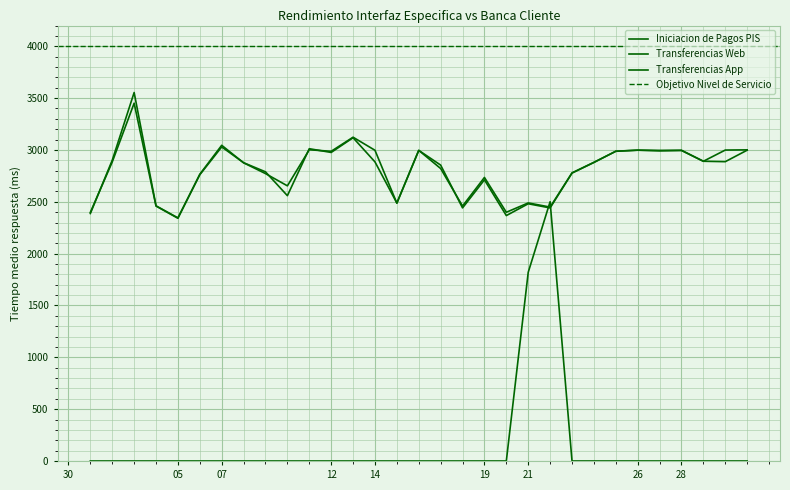

Reading left to right, list all the values displayed in this chart.

Iniciacion de Pagos PIS: 0.0	0.0	0.0	0.0	0.0	0.0	0.0	0.0	0.0	0.0	0.0	0.0	0.0	0.0	0.0	0.0	0.0	0.0	0.0	0.0	1819.9	2501.0	0.0	0.0	0.0	0.0	0.0	0.0	0.0	0.0	0.0
Transferencias Web: 2398.0	2884.0	3451.0	2459.0	2341.0	2766.0	3045.0	2876.0	2772.0	2654.0	3002.0	2987.0	3123.0	2997.0	2487.0	2996.0	2821.0	2459.0	2735.0	2399.0	2489.0	2449.0	2779.0	2881.0	2987.0	2998.0	2996.0	2997.0	2891.0	2999.0	3001.0
Transferencias App: 2387.0	2901.0	3554.0	2461.0	2345.0	2761.0	3029.4	2877.0	2789.0	2559.0	3012.0	2976.0	3118.0	2885.0	2488.0	2996.0	2854.0	2441.0	2712.0	2367.0	2481.0	2441.0	2777.0	2879.0	2988.0	2998.0	2991.0	2995.0	2891.0	2887.0	2998.0